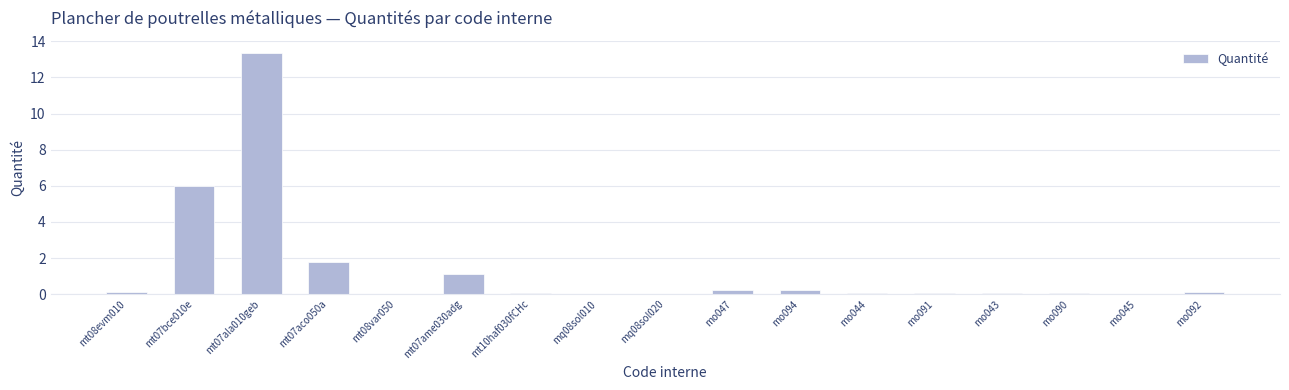

What is the change in value from mt07bce010e to mo044?

-5.9